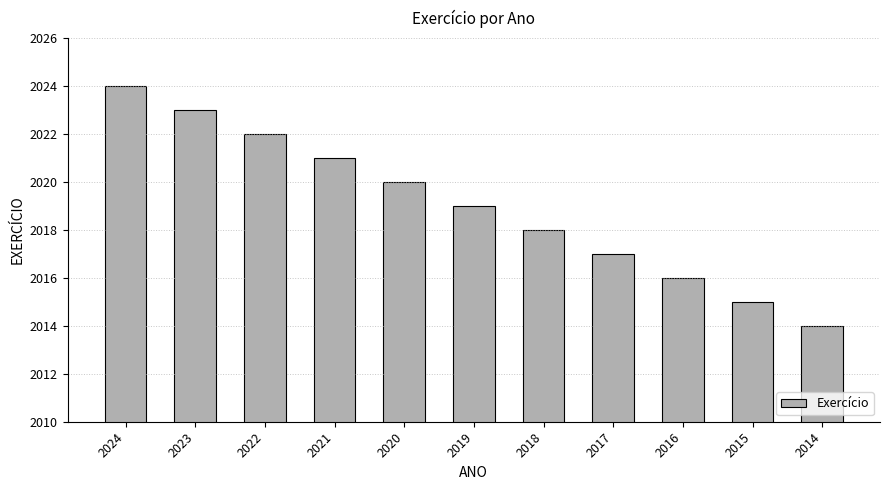

Which label corresponds to the largest value in the chart?

2024